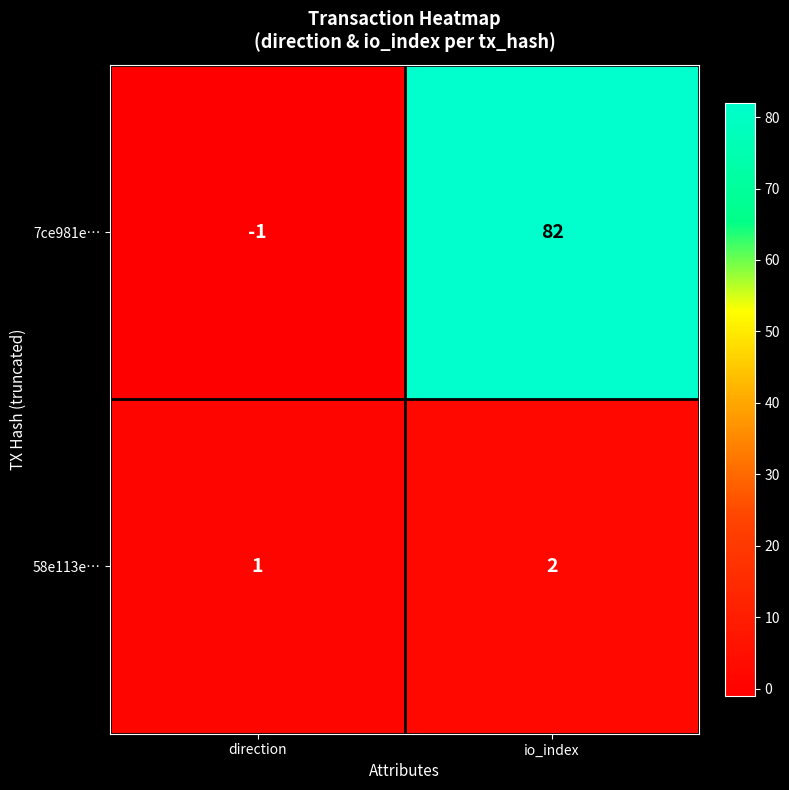

The value of 58e113e… at io_index is 1. True or false?

False